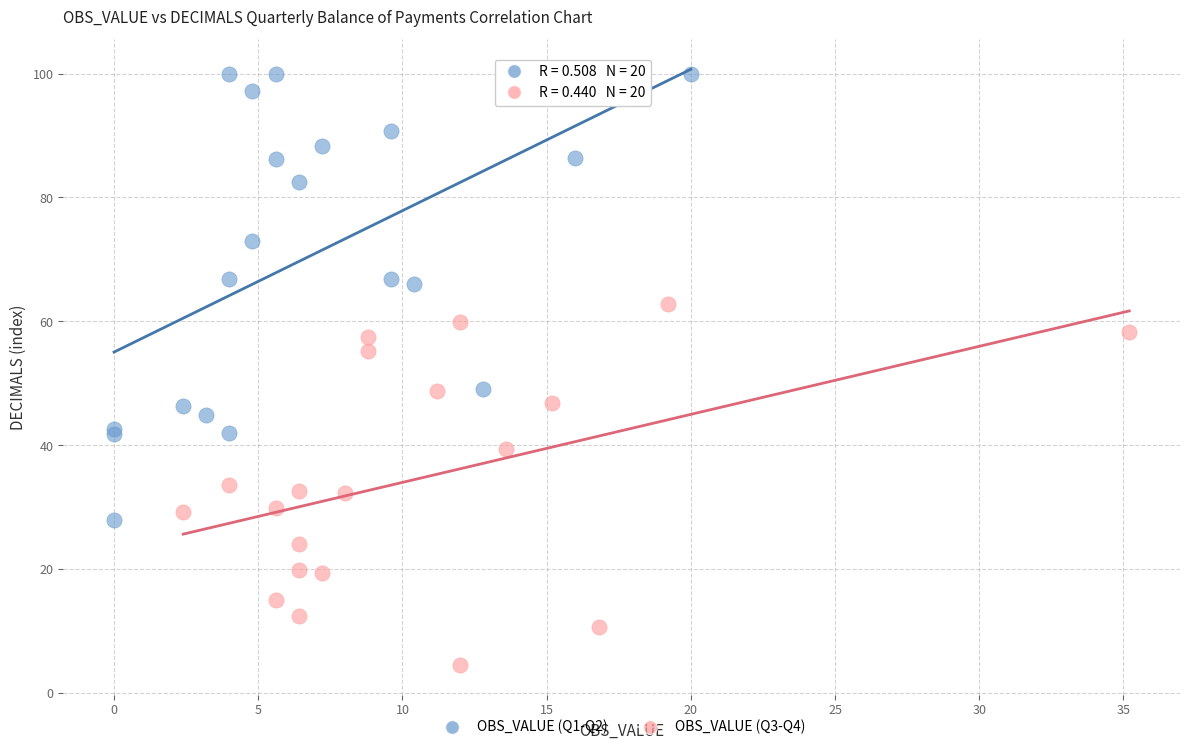

Which series has the widest spread of Y values?

OBS_VALUE (Q1-Q2)